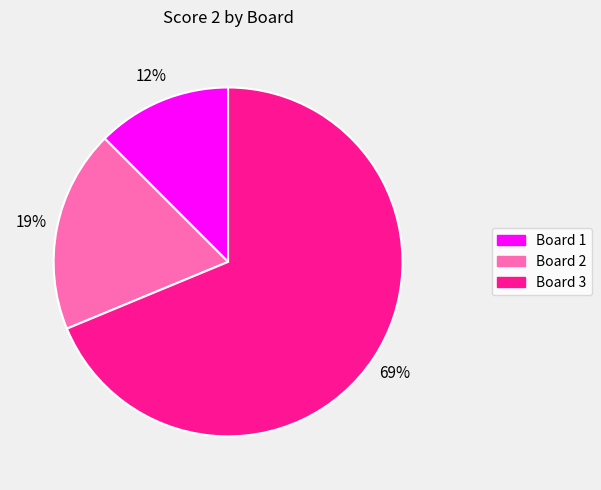

Is it true that Board 1 is 4% of the pie?

False